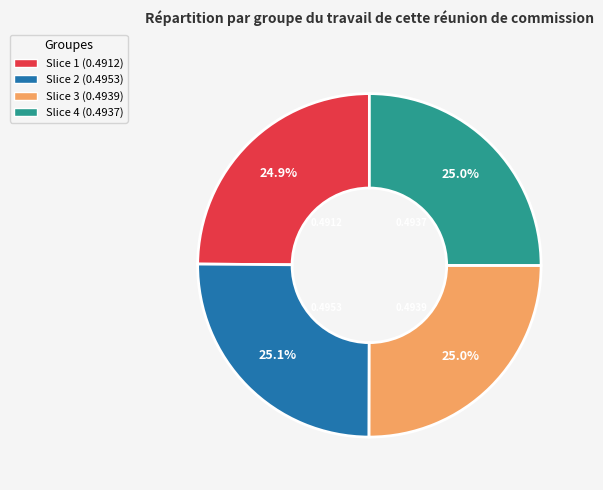

Is there any slice that represents more than half of the pie?

No